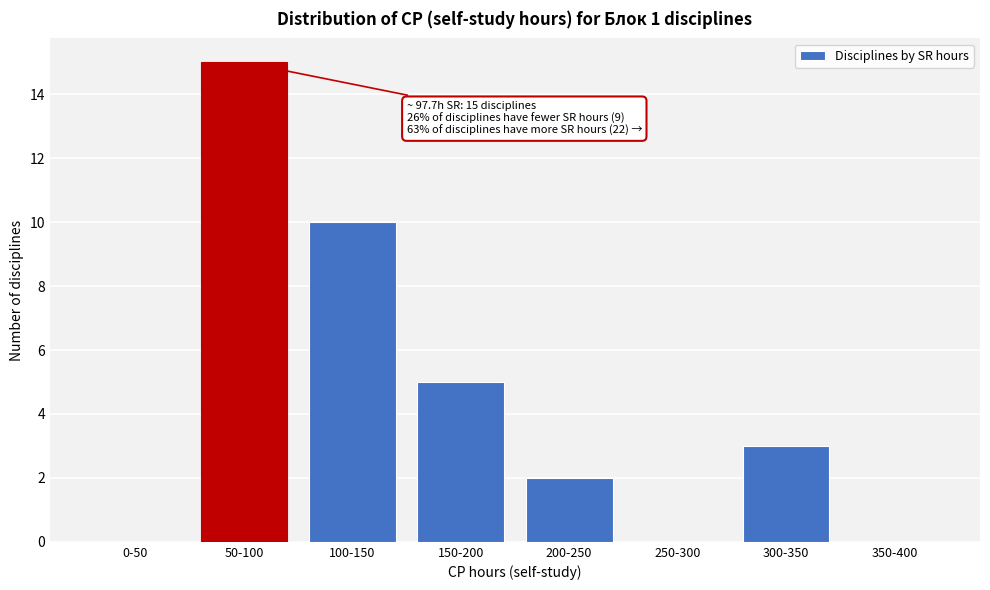

Reading left to right, what are all the values shown in this chart?

0-50=0	50-100=15	100-150=10	150-200=5	200-250=2	250-300=0	300-350=3	350-400=0